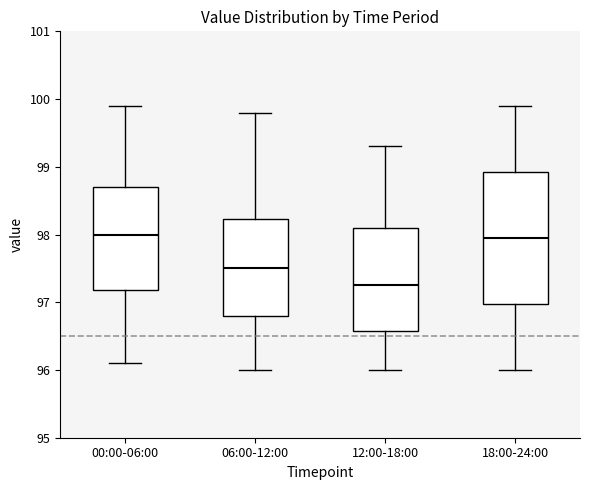

Comparing the boxes themselves (not the whiskers), which one is the tallest?

18:00-24:00